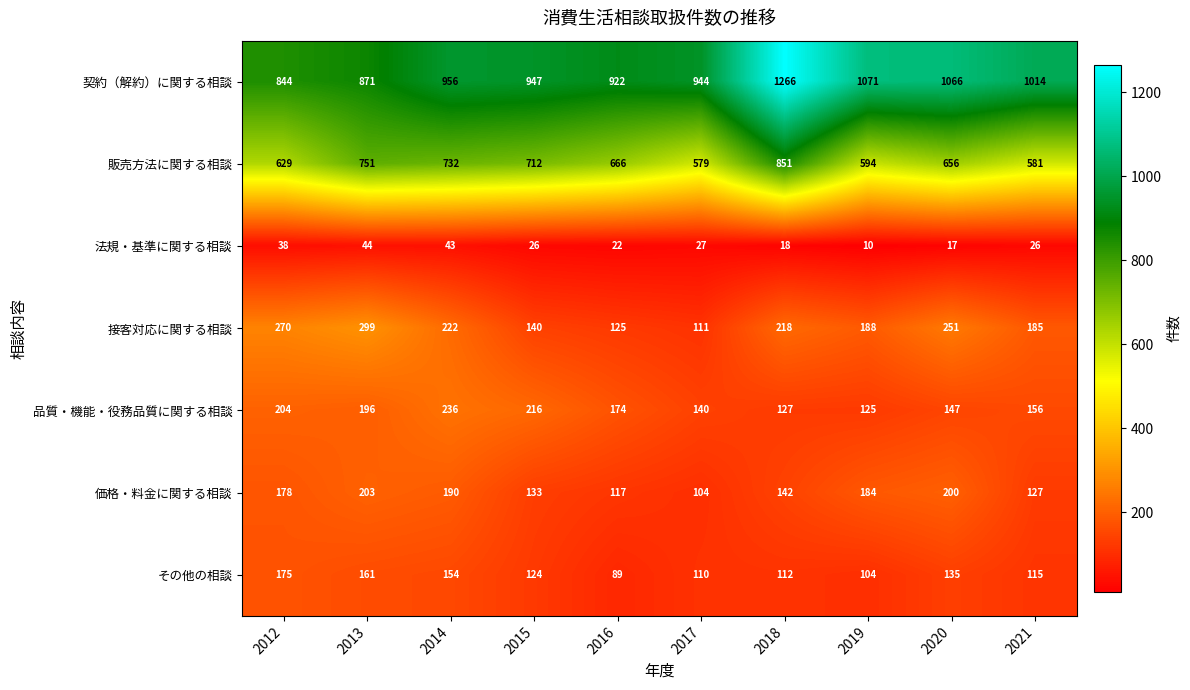

What is the sum of the 接客対応に関する相談 values at 2018 and 2019?

406